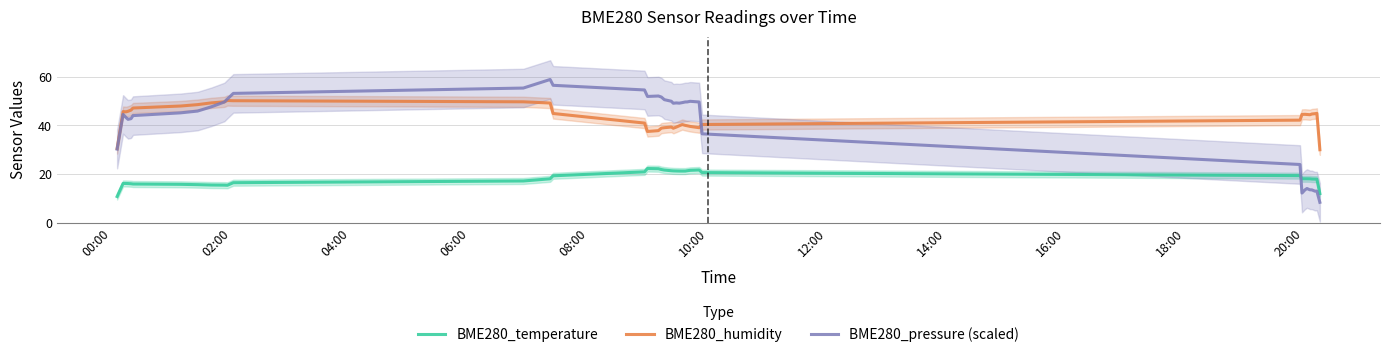

True or false: BME280_humidity and BME280_temperature cross at least once.

False